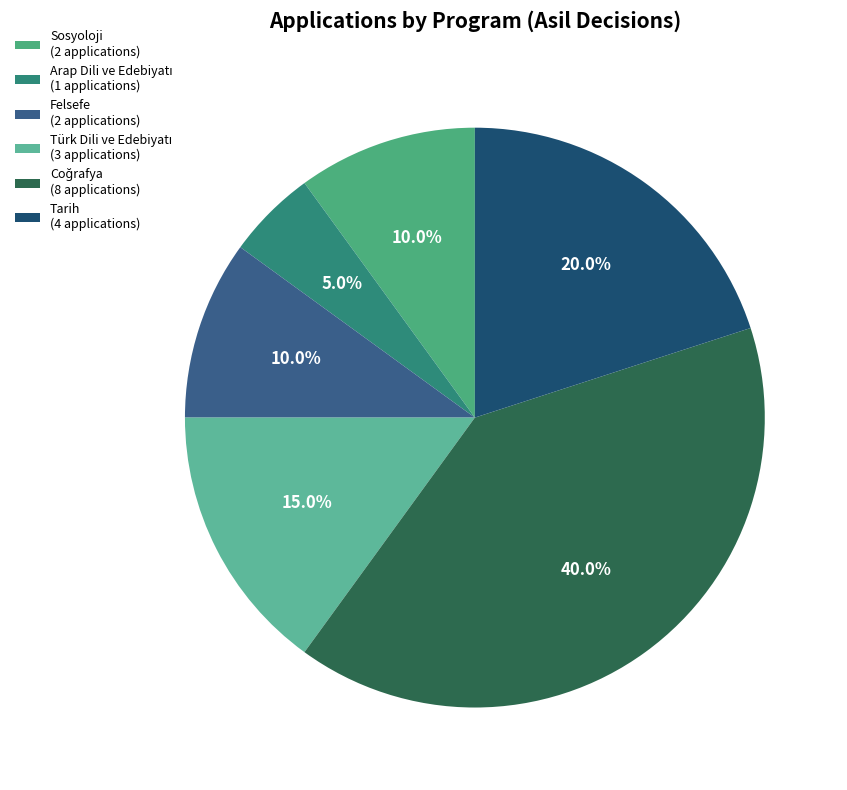

How many segments does this pie chart have?

6